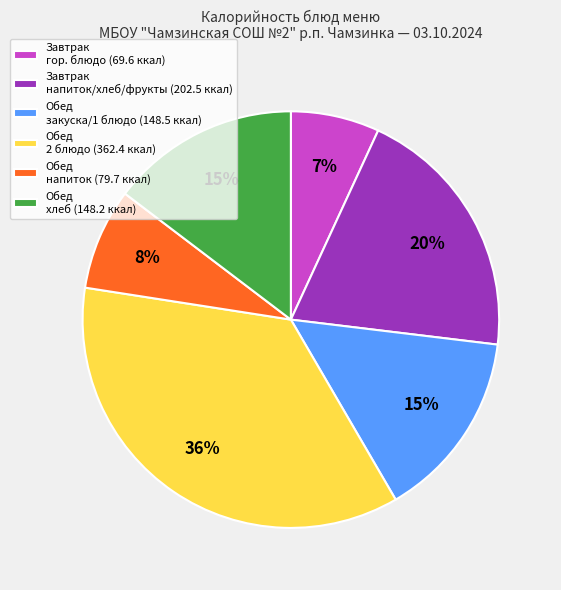

Do Завтрак напиток/хлеб/фрукты (202.5 ккал) and Завтрак гор. блюдо (69.6 ккал) together represent more than half of the pie?

No